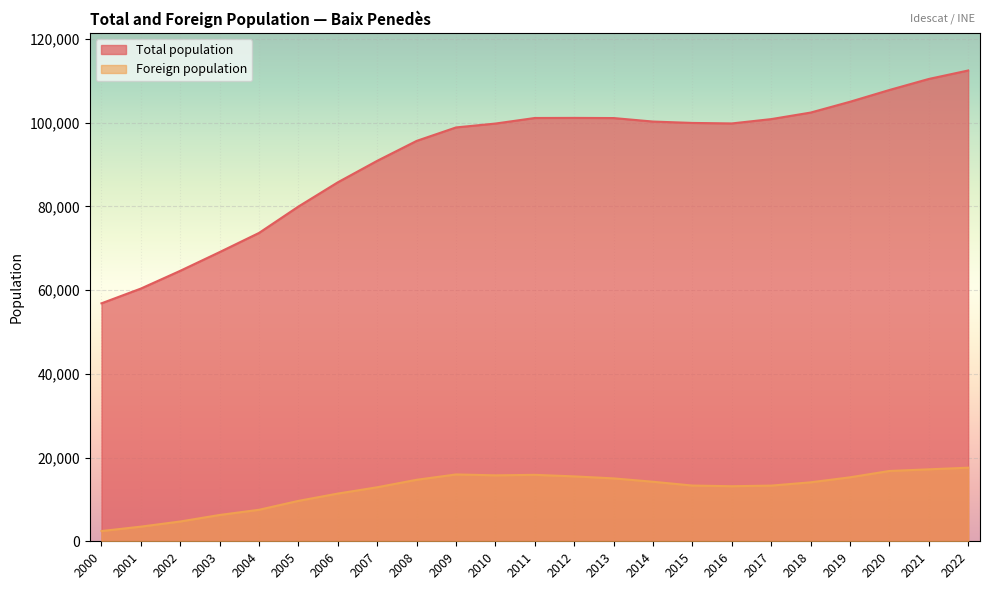

At which label does Total population reach its peak?

2022